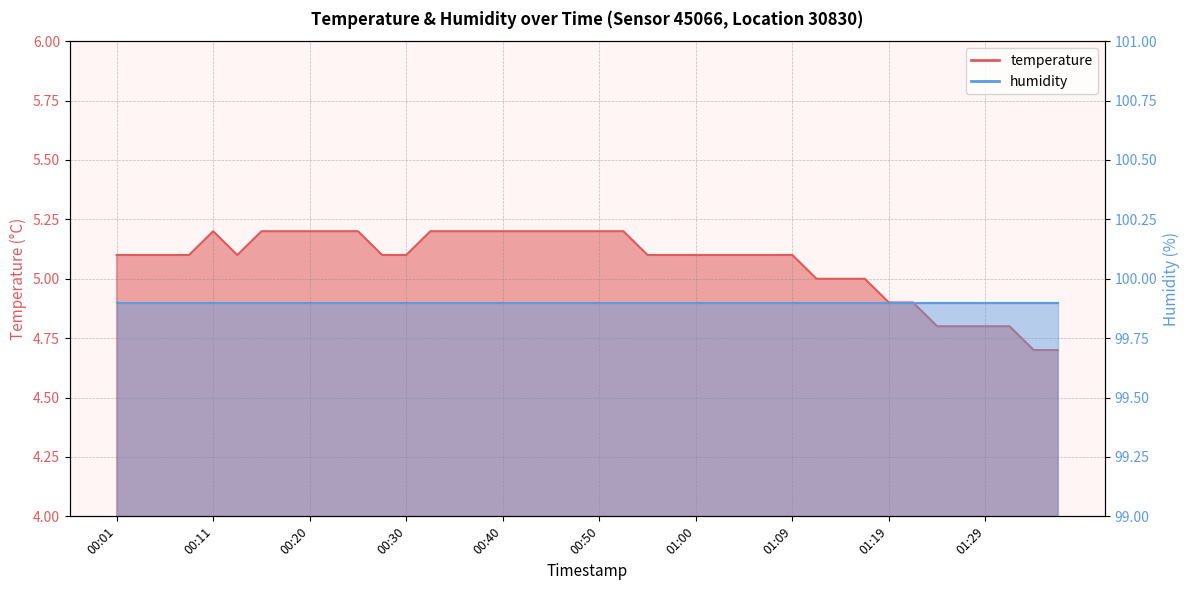

Which has a higher value, 00:28 or 00:35?

00:35